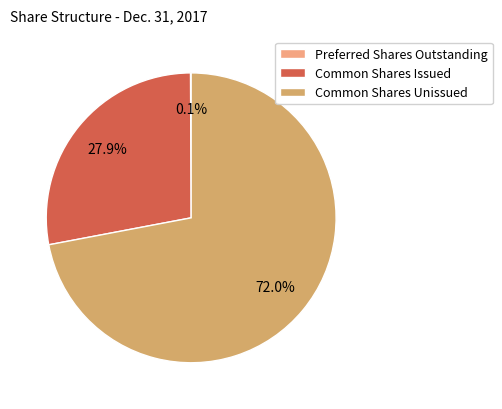

What is the ratio of the value at Common Shares Unissued to the value at Common Shares Issued?

2.6